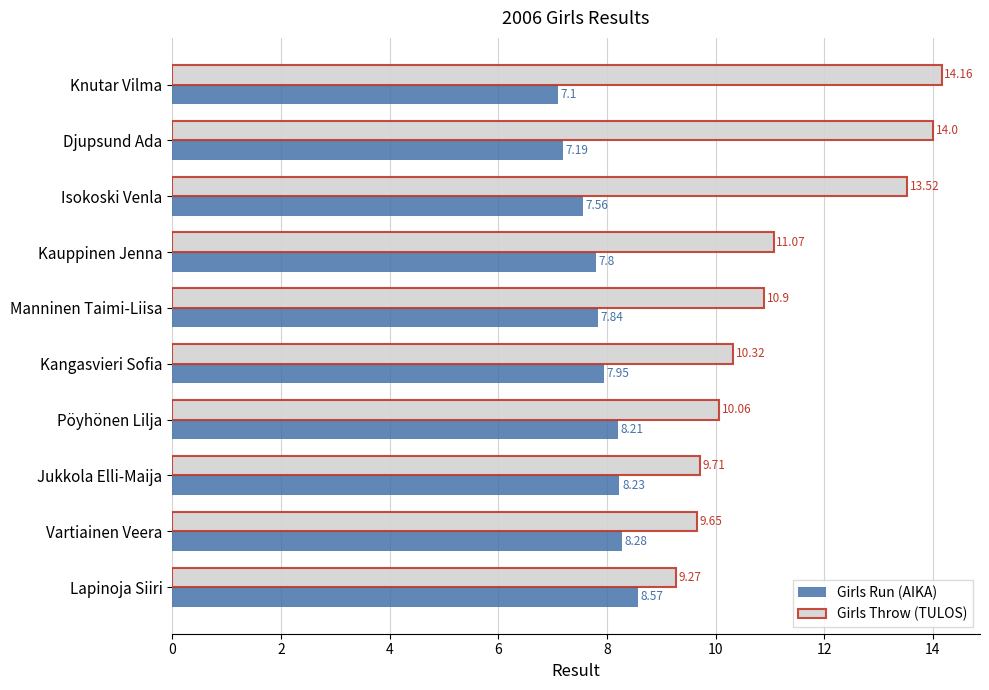

At which label is Girls Throw (TULOS) closest to 11?

Kauppinen Jenna